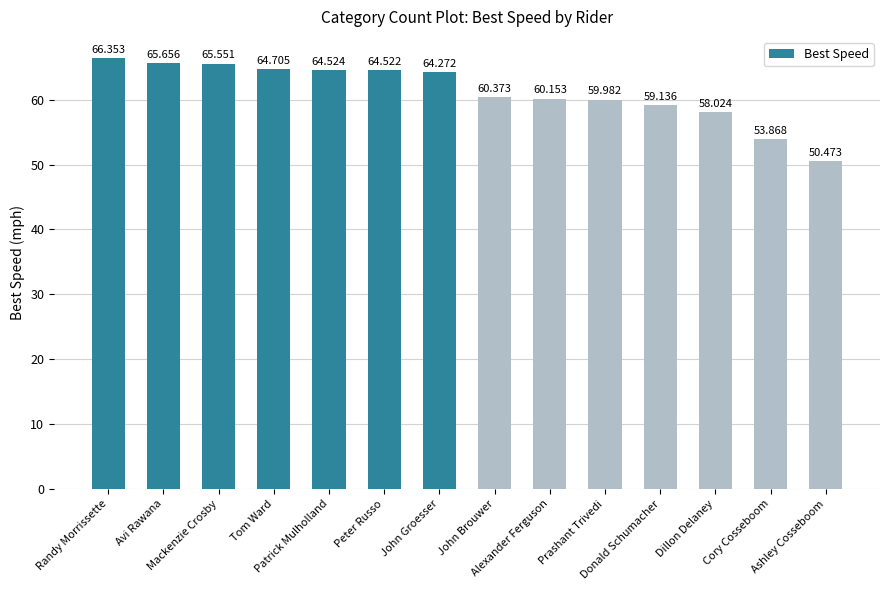

What position from the right is Cory Cosseboom?

2